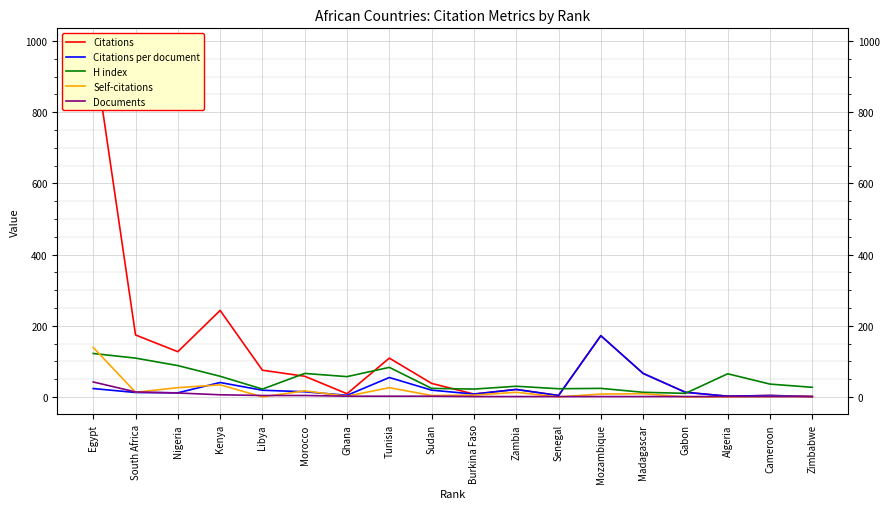

Which series changed the most between Gabon and Libya?

Citations